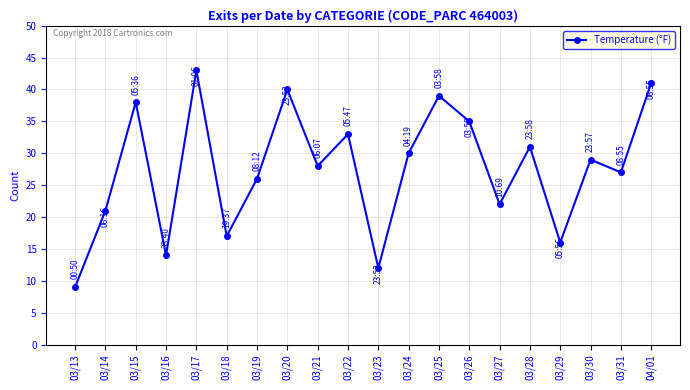

Reading right to left, list all the values displayed in this chart.

04/01=41	03/31=27	03/30=29	03/29=16	03/28=31	03/27=22	03/26=35	03/25=39	03/24=30	03/23=12	03/22=33	03/21=28	03/20=40	03/19=26	03/18=17	03/17=43	03/16=14	03/15=38	03/14=21	03/13=9